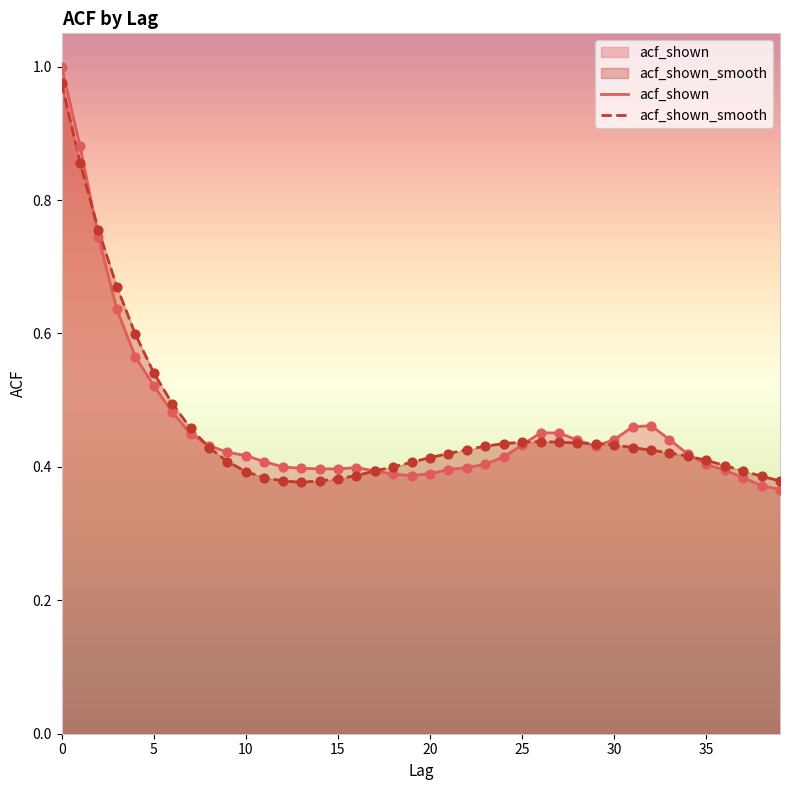

Which series has the largest total across all categories?

acf_shown